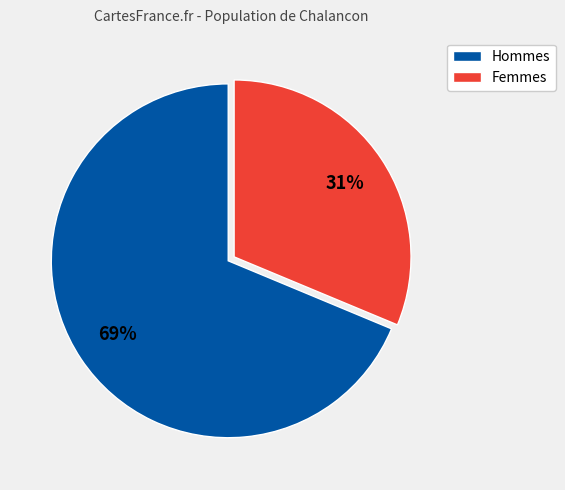

Does any single category account for the majority?

Yes